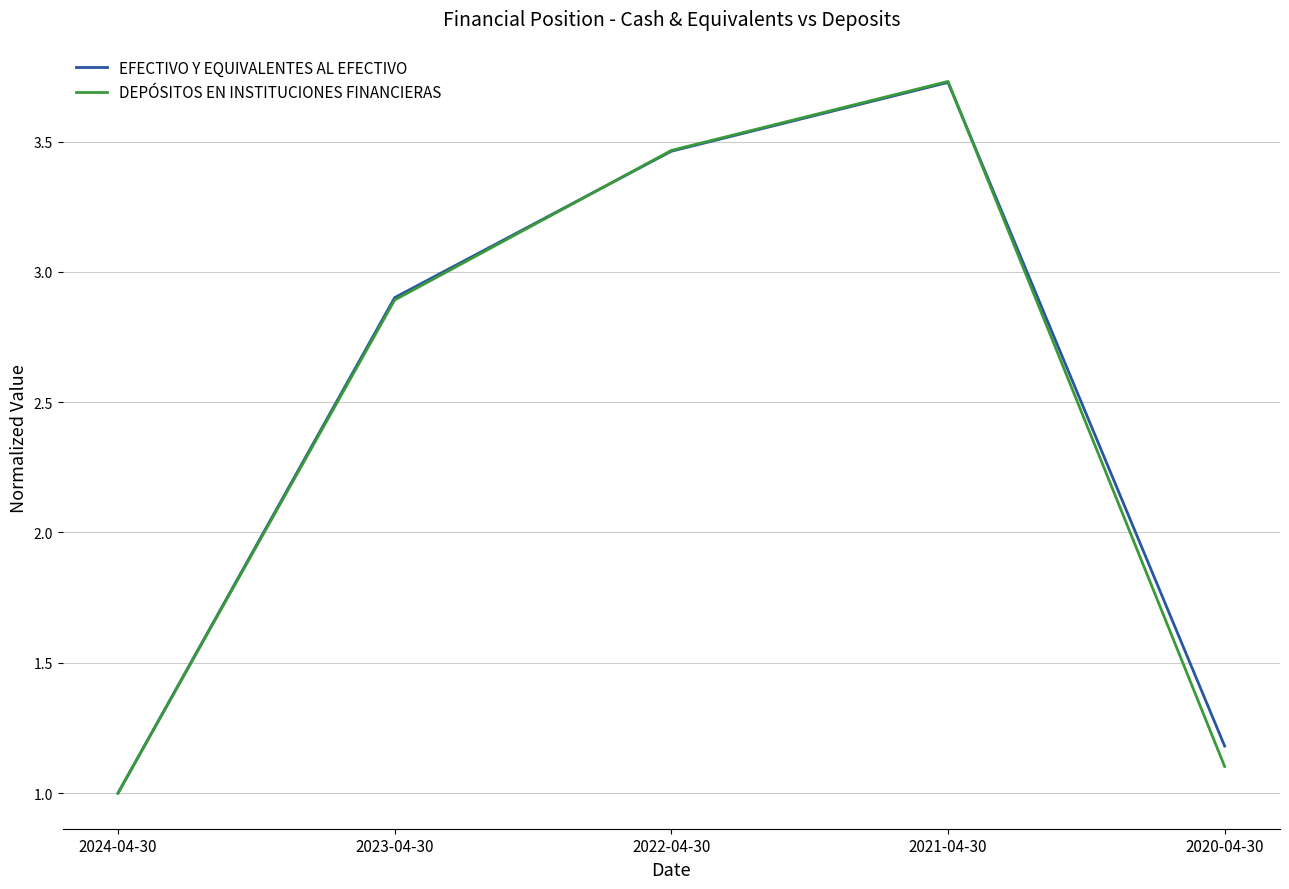

How many lines are shown in the chart?

2